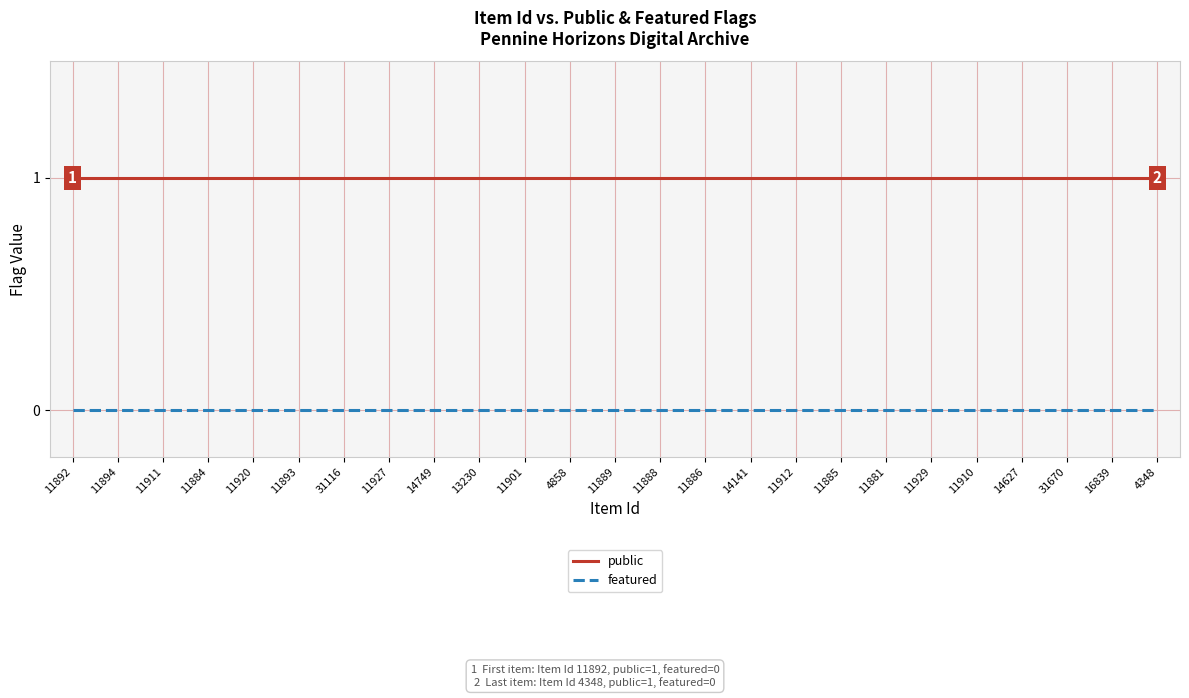

Is the value of featured at 11912 greater than the value of public at 13230?

No